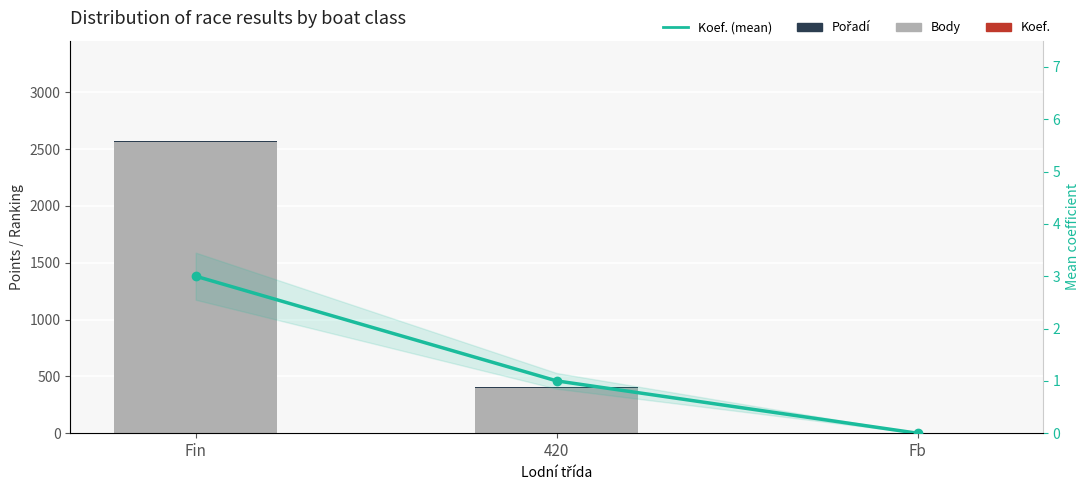

What is the total value across all series at 420?

405.0